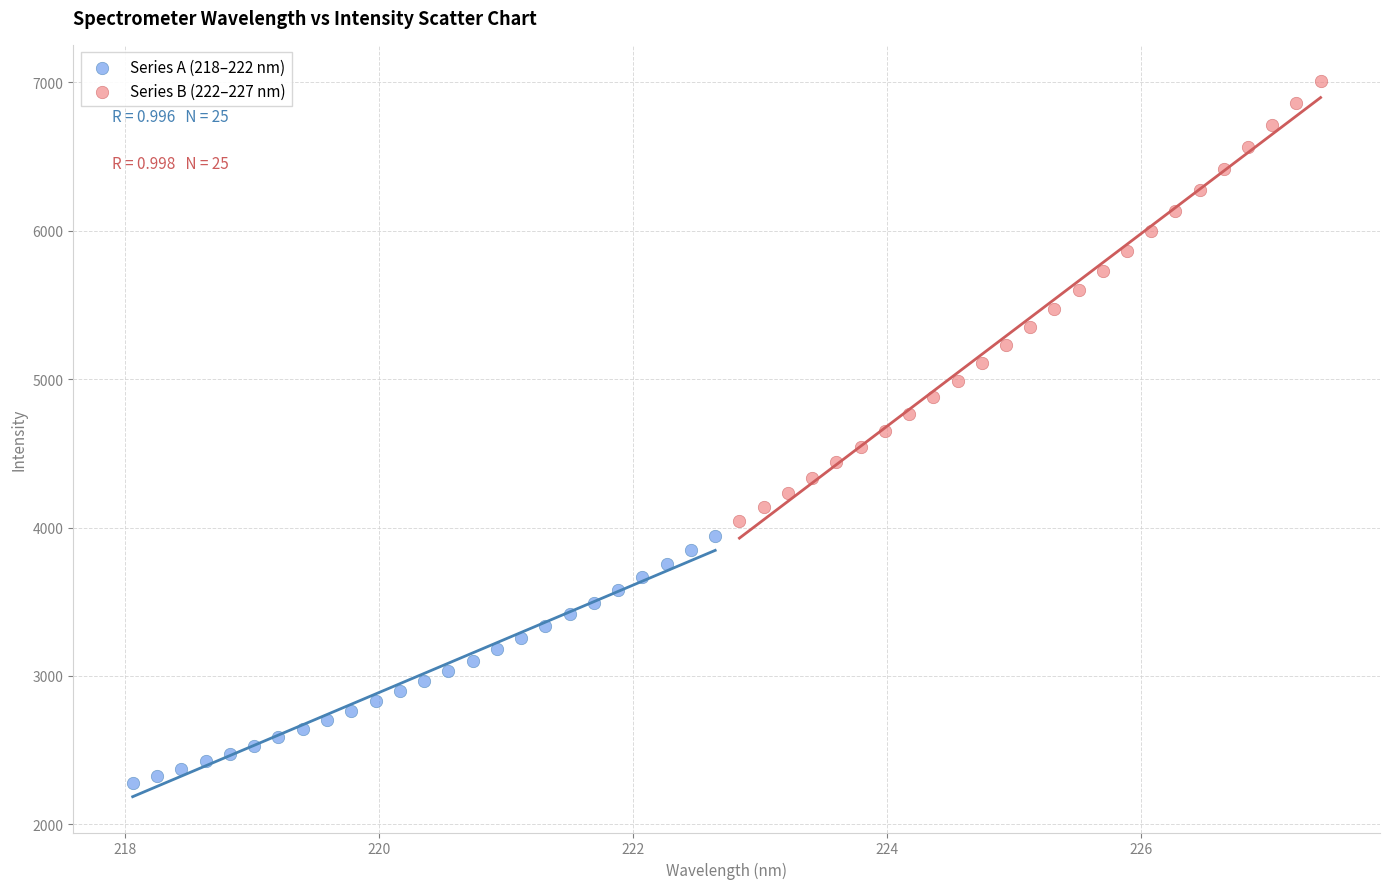

Which series reaches the maximum Y coordinate?

Series B (222–227 nm)